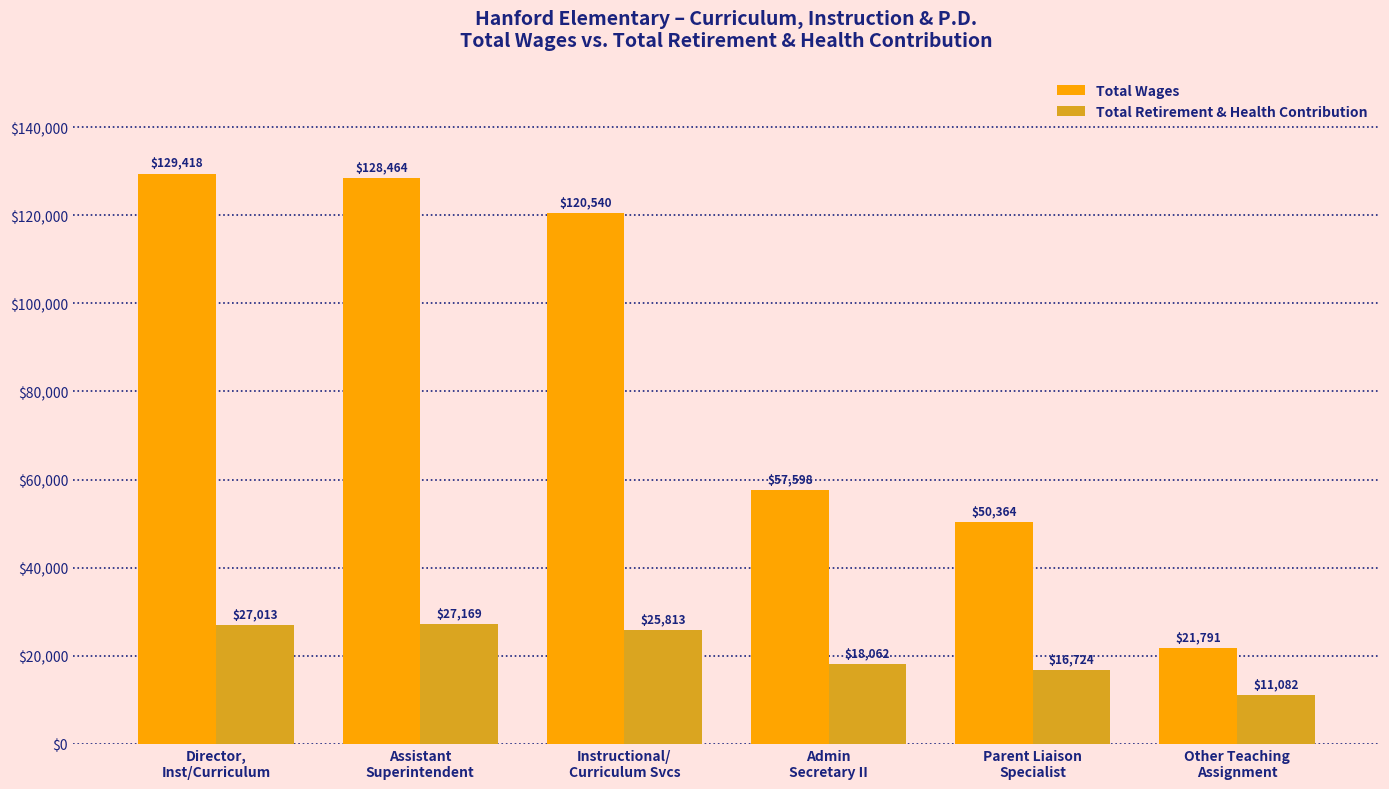

How many bars are there in total?

12